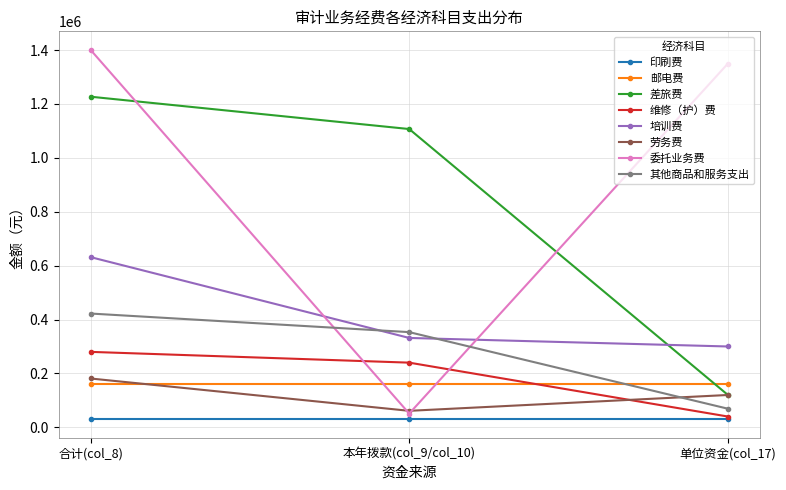

What is the value of the 维修（护）费 point at the 2nd from the left?

240000